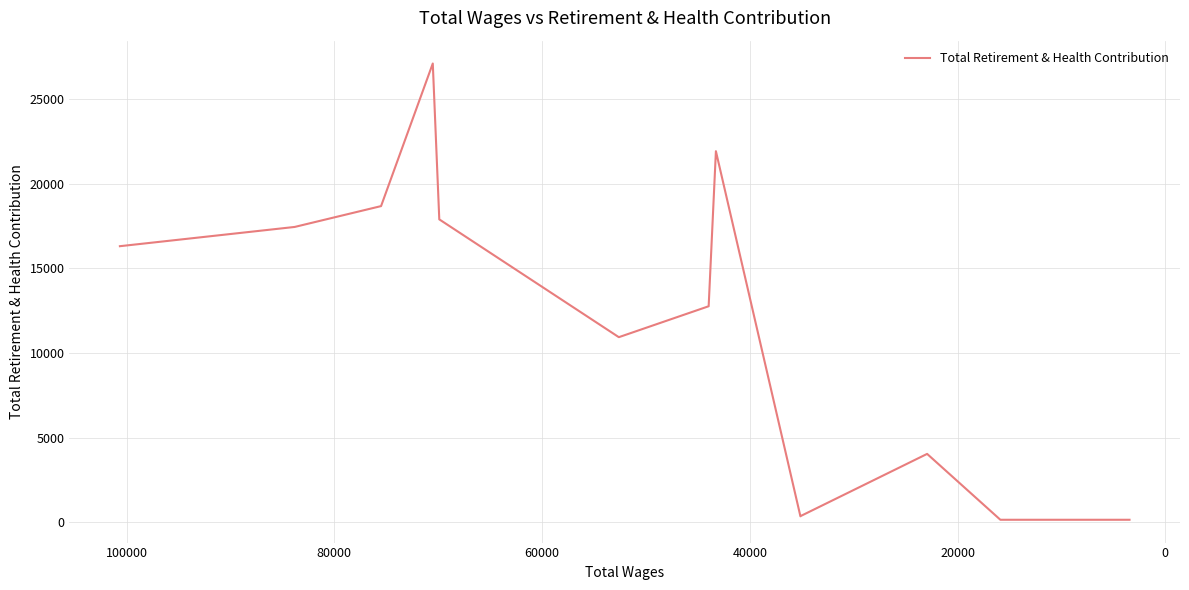

What is the sum of the values at 80000 and 60000?

28835